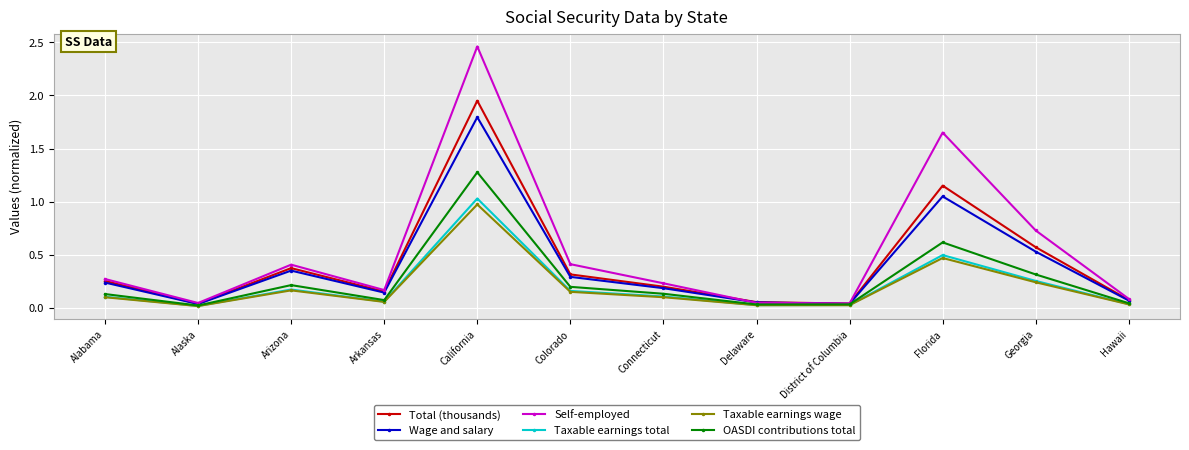

Which series has the largest total across all categories?

Self-employed